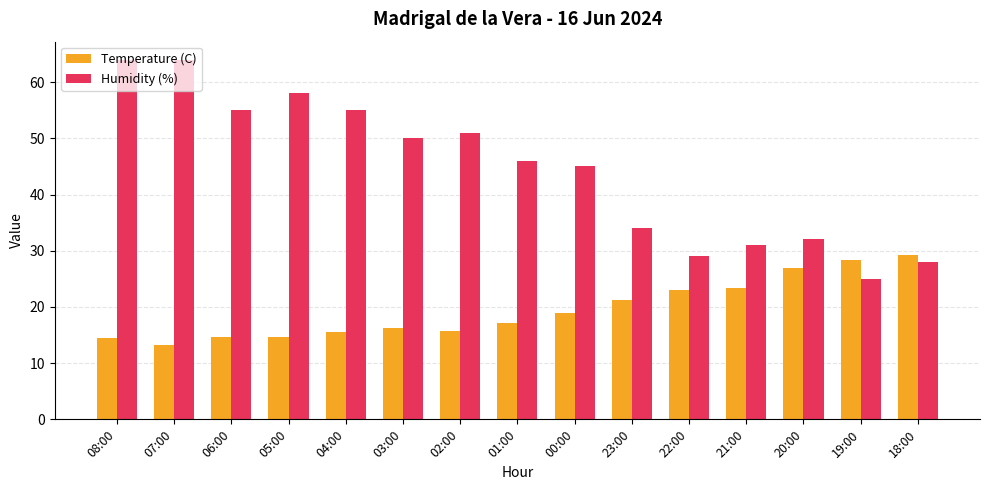

At 07:00, list the series in order from largest to smallest.

Humidity (%), Temperature (C)